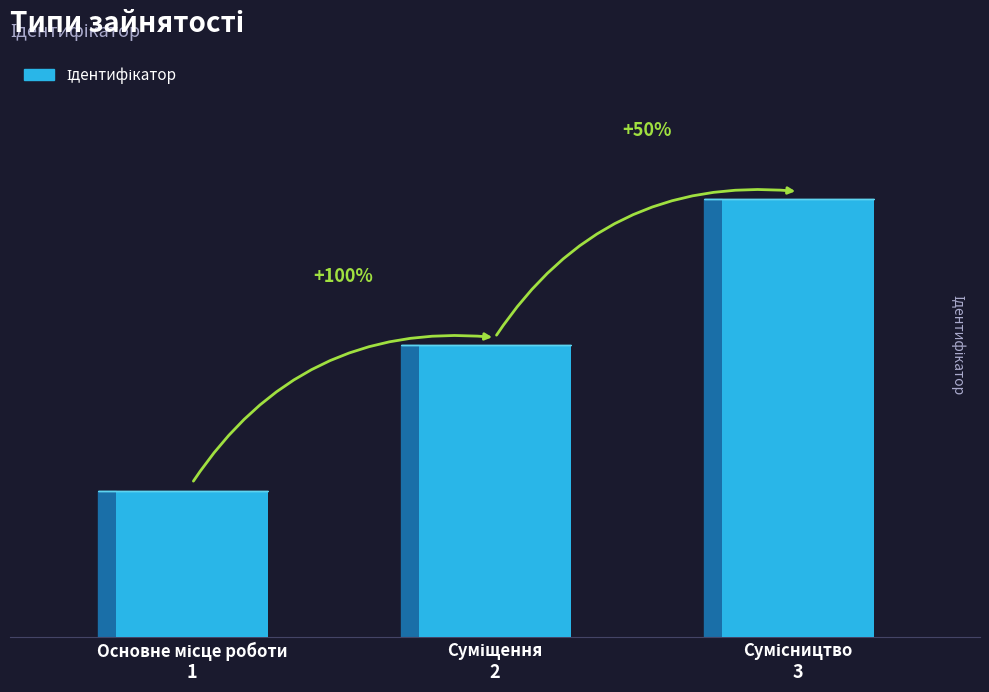

What is the sum of the values at Суміщення and Сумісництво?

5